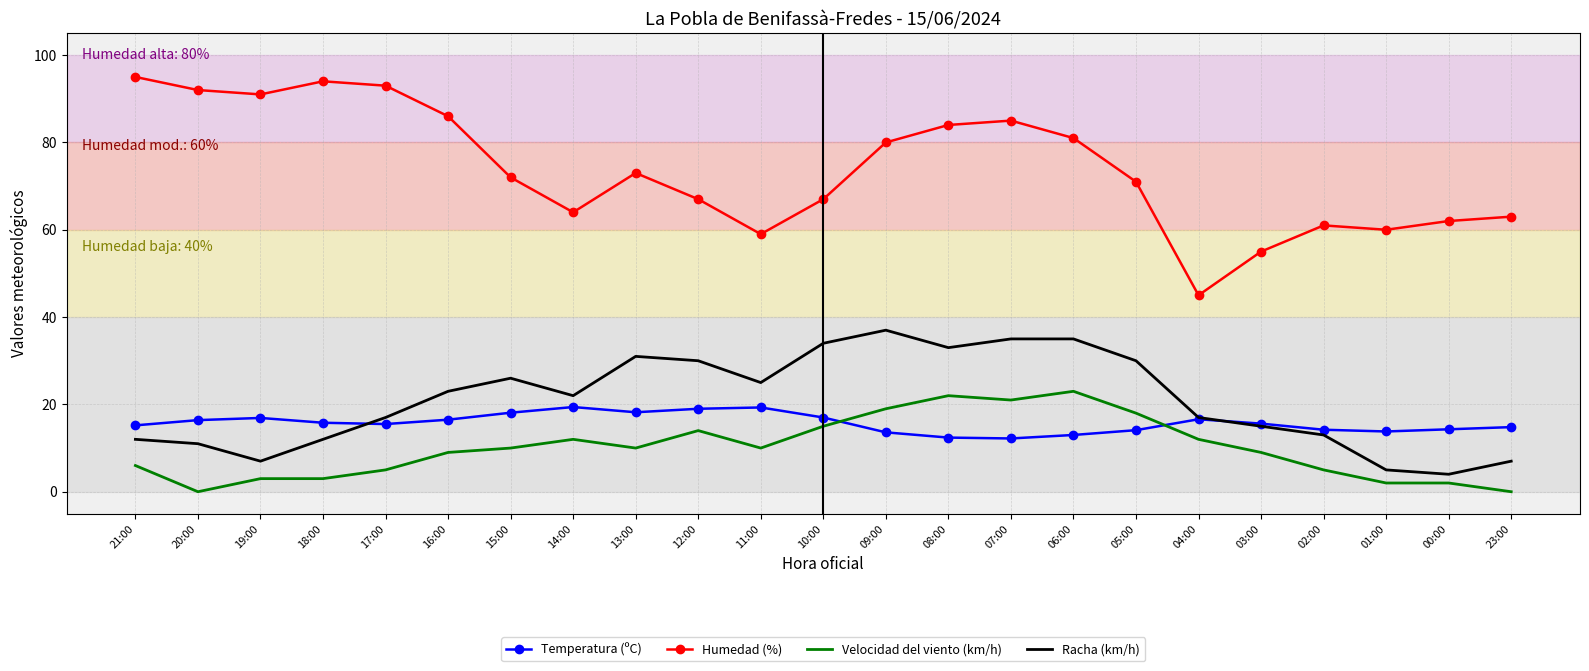

Is the value of Velocidad del viento (km/h) at 00:00 greater than the value of Humedad (%) at 15:00?

No